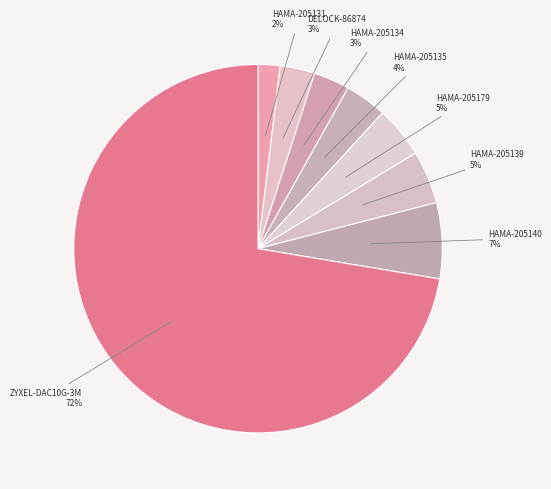

Which slice represents more than half of the pie?

ZYXEL-DAC10G-3M